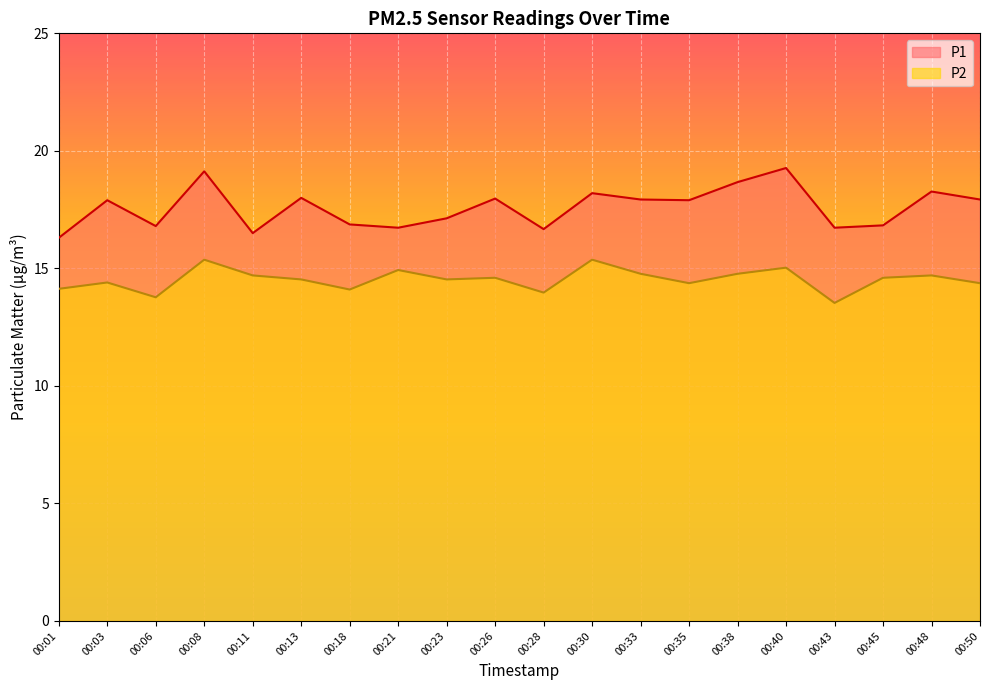

At which category does the chart reach its peak across all series?

00:40